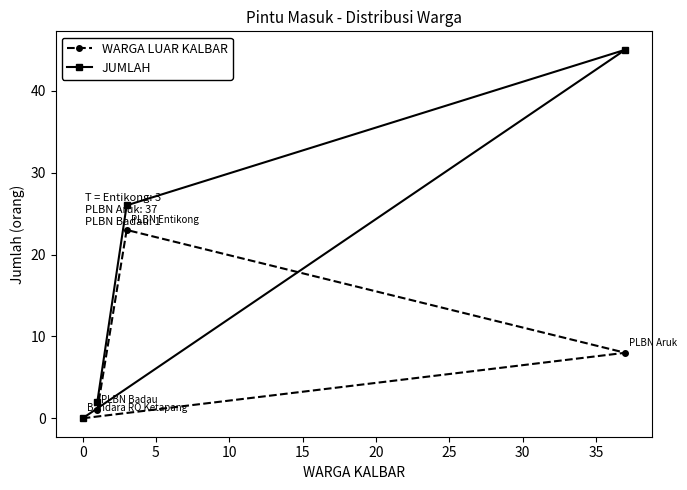

Which series has the largest range (max minus min)?

JUMLAH